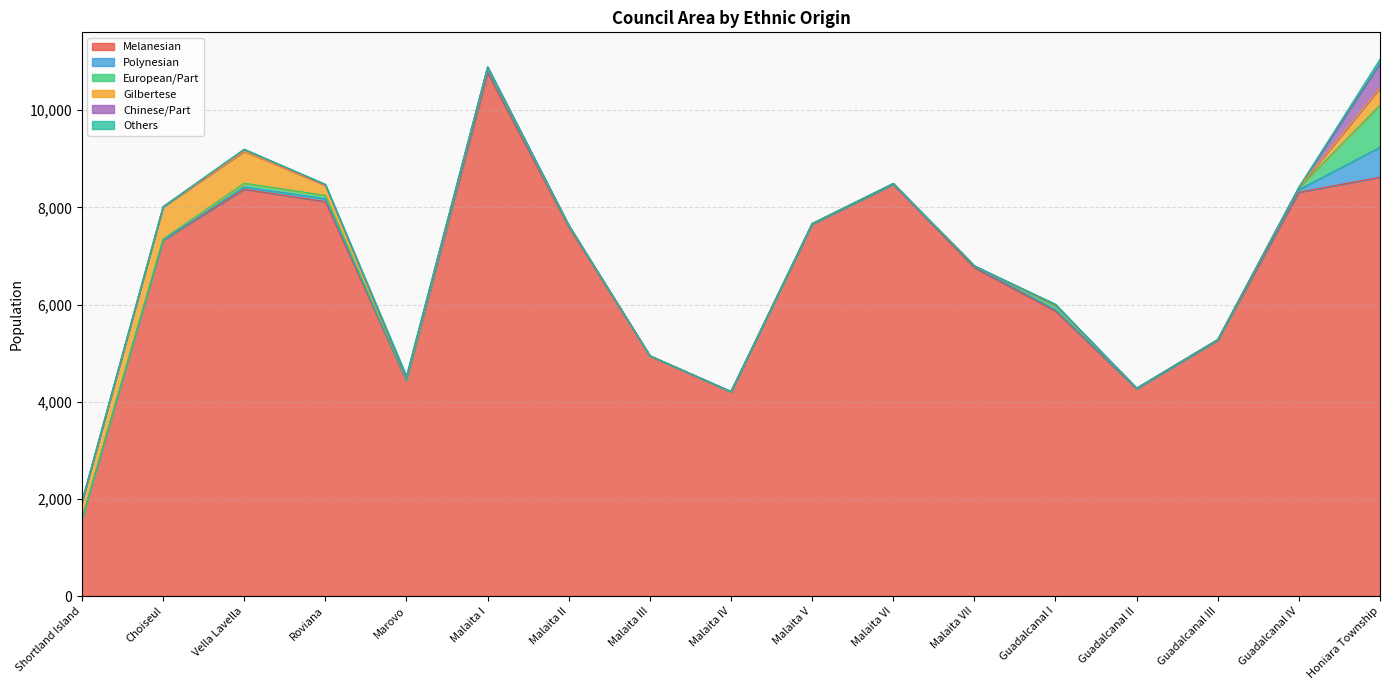

Between Guadalcanal III and Marovo, which is larger?

Guadalcanal III